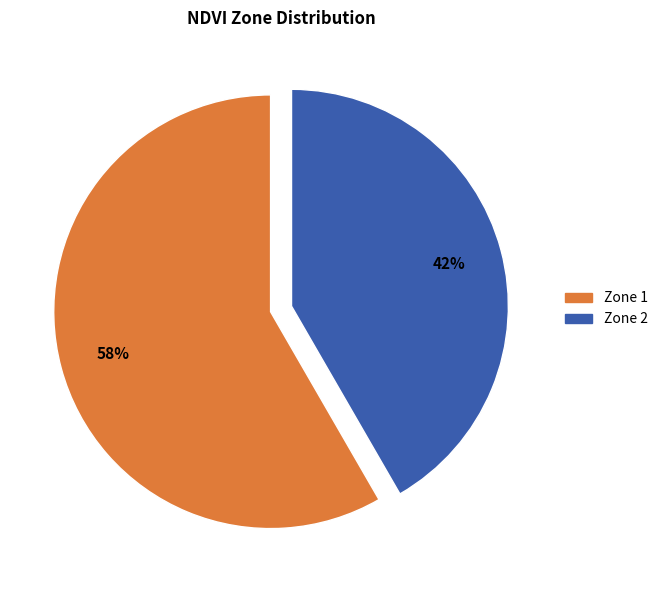

Count the number of slices in the pie.

2